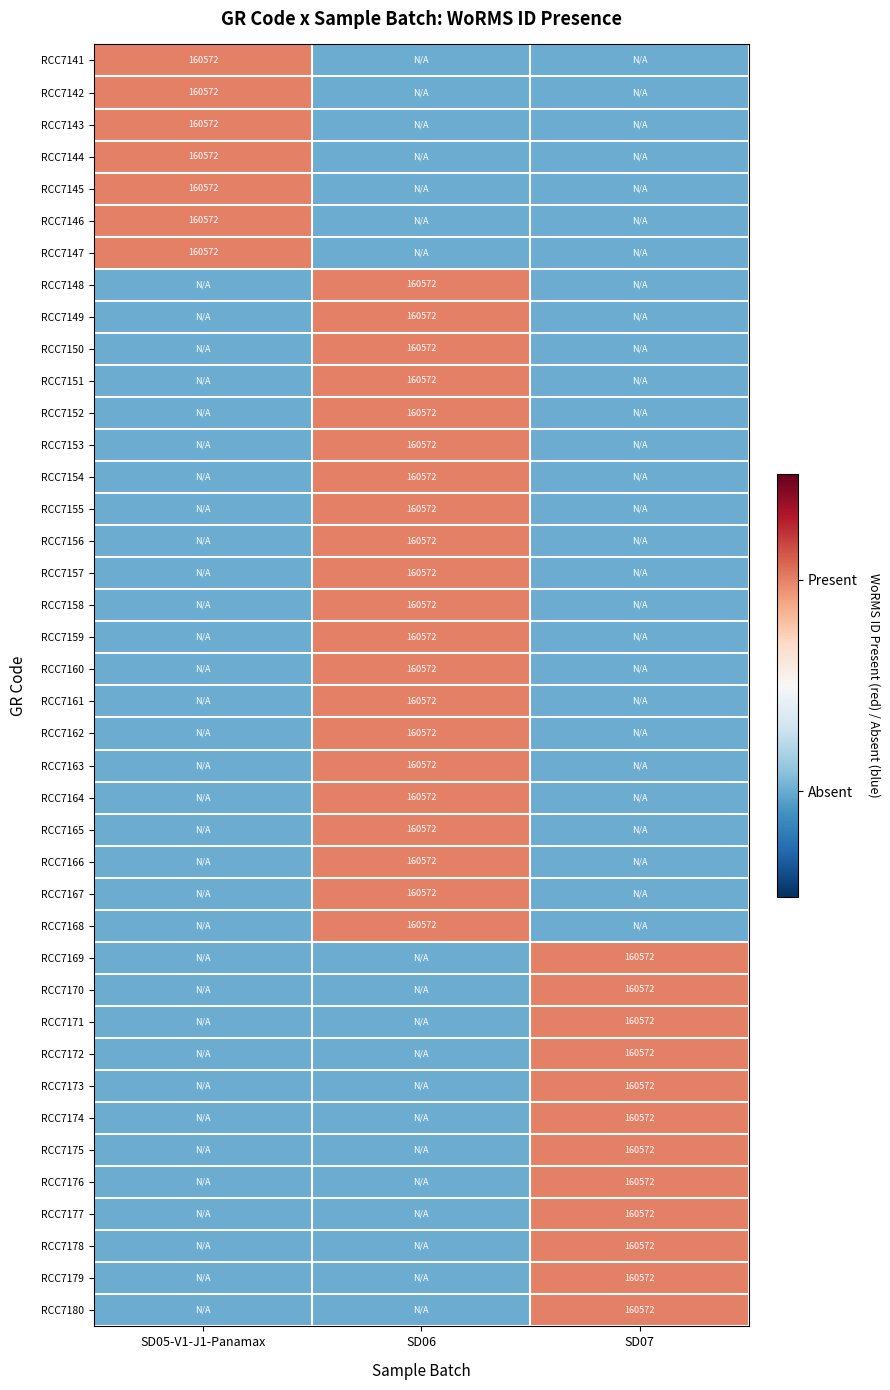

True or false: RCC7146 has a value of 160572.0 at SD05-V1-J1-Panamax.

True